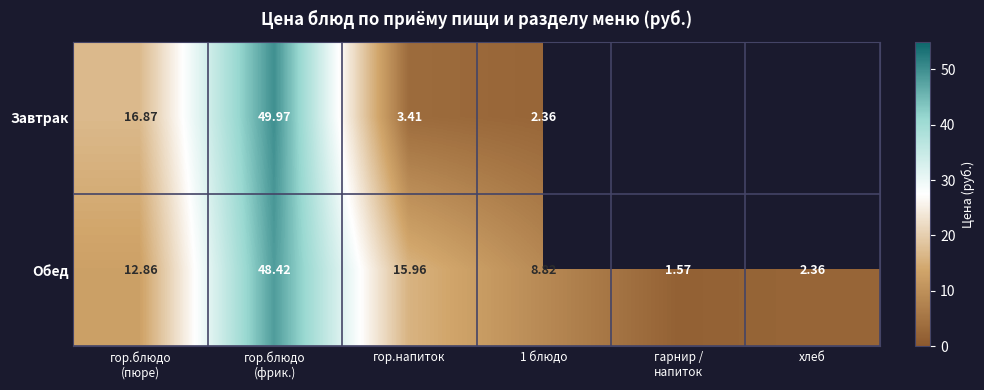

What is the smallest value displayed?

1.6